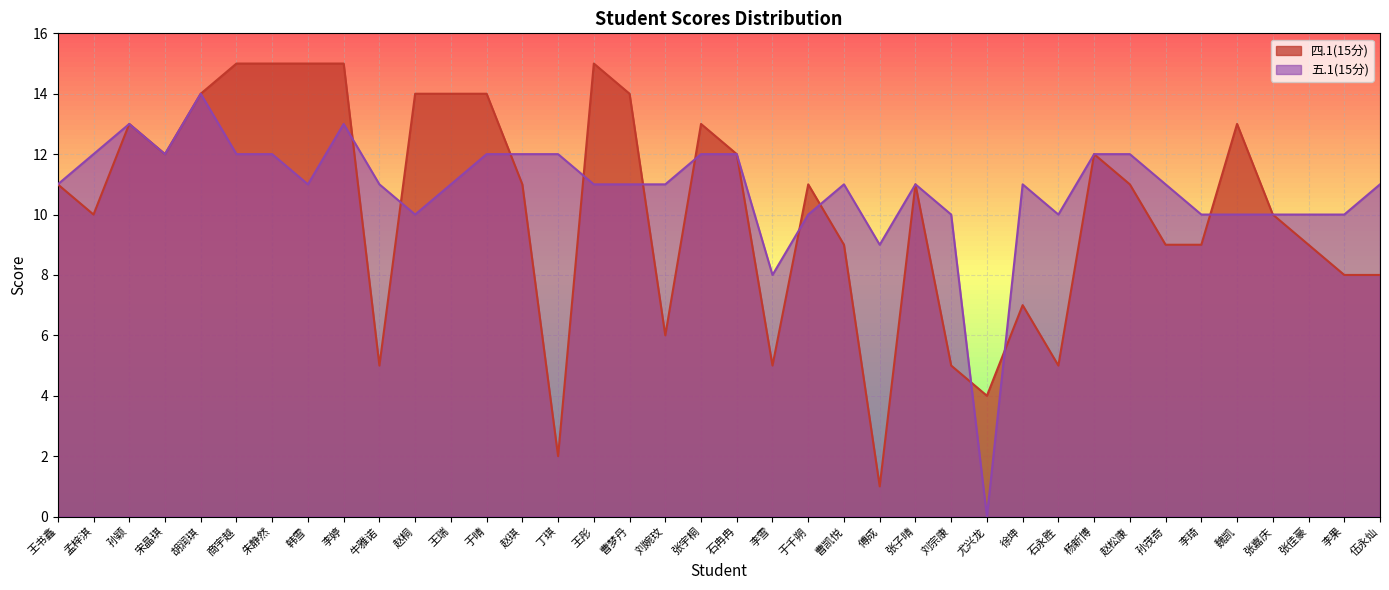

What is the total value across all series at 宋晶琪?

24